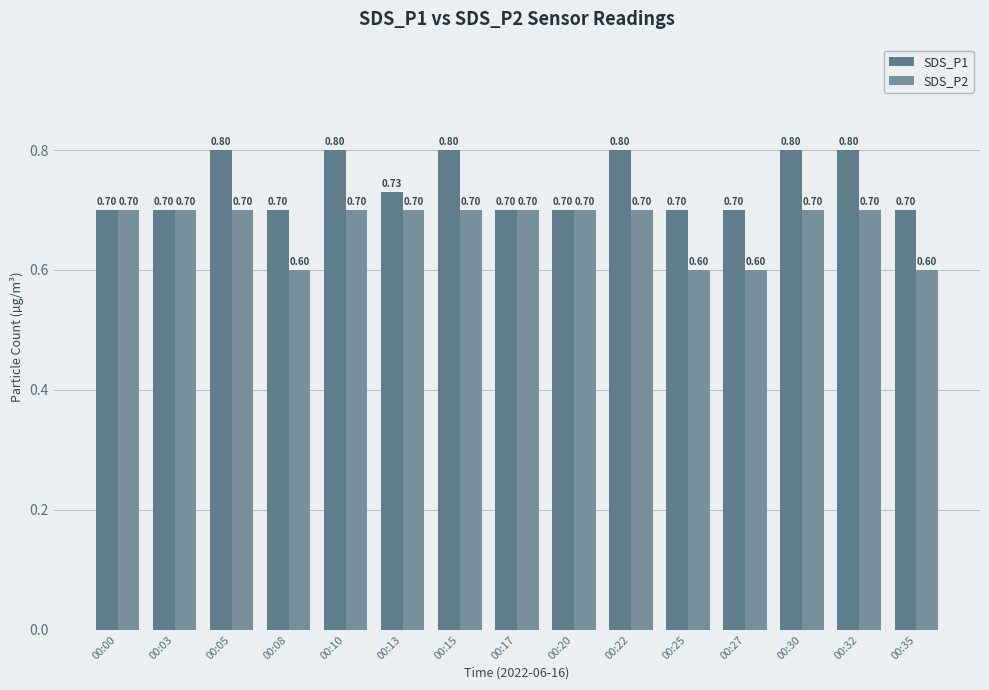

Reading left to right, transcribe all the data shown in this chart.

SDS_P1: 00:00=0.7	00:03=0.7	00:05=0.8	00:08=0.7	00:10=0.8	00:13=0.7	00:15=0.8	00:17=0.7	00:20=0.7	00:22=0.8	00:25=0.7	00:27=0.7	00:30=0.8	00:32=0.8	00:35=0.7
SDS_P2: 00:00=0.7	00:03=0.7	00:05=0.7	00:08=0.6	00:10=0.7	00:13=0.7	00:15=0.7	00:17=0.7	00:20=0.7	00:22=0.7	00:25=0.6	00:27=0.6	00:30=0.7	00:32=0.7	00:35=0.6